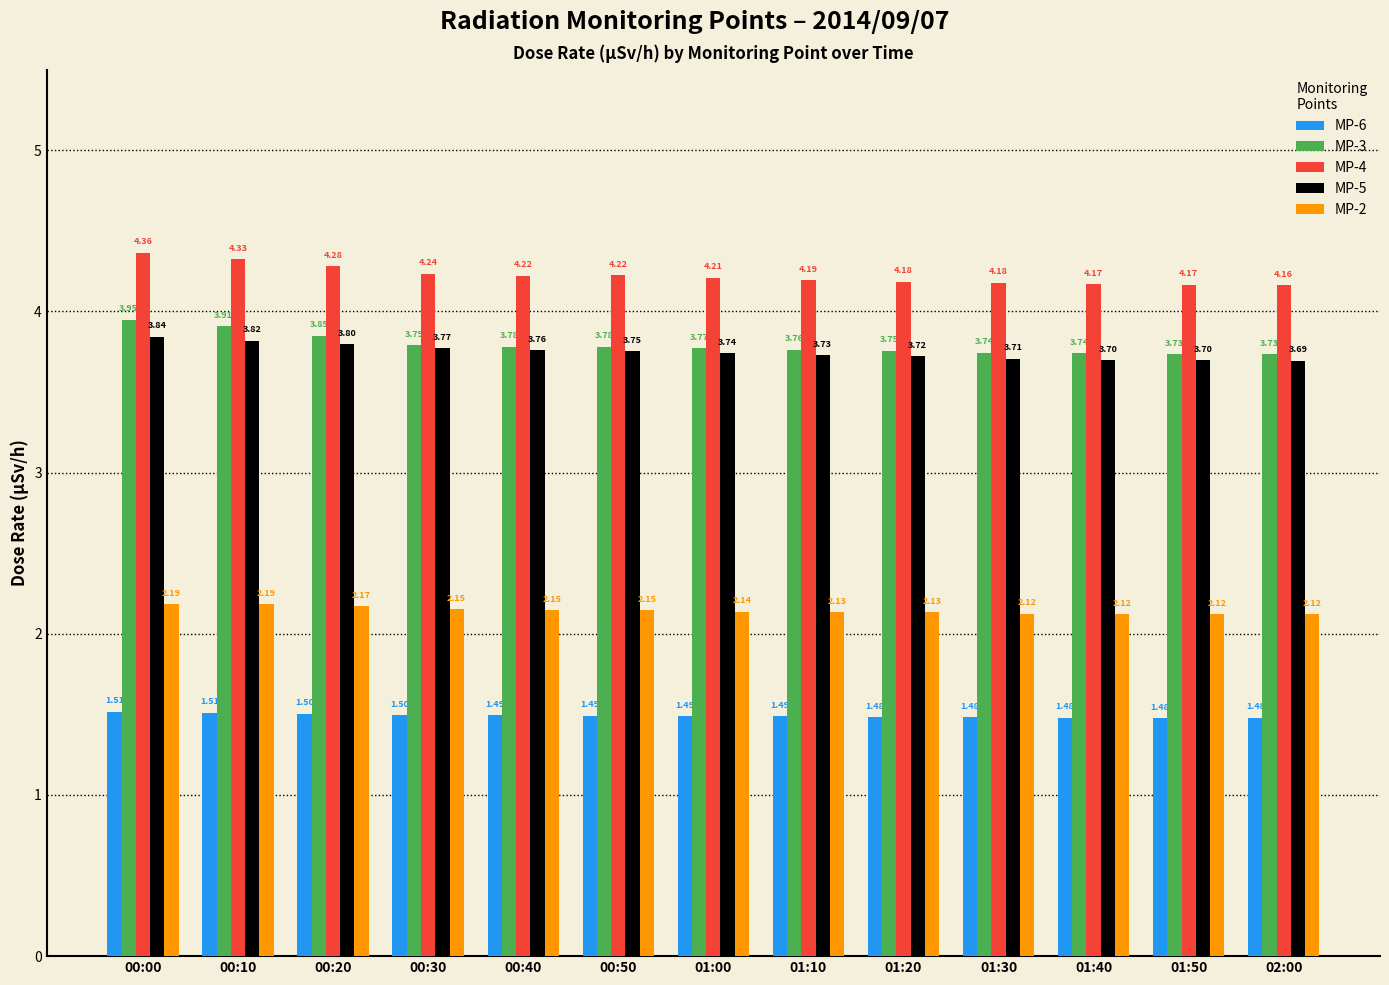

What is the sum of all MP-4 values?

54.9